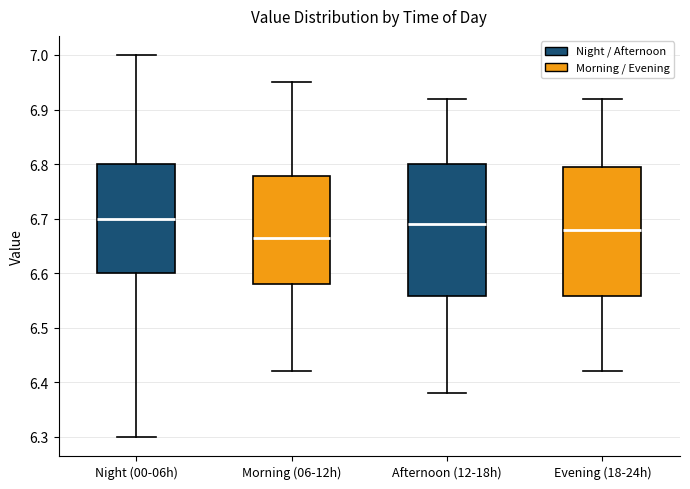

Where is the upper edge of the box for Evening (18-24h) on the y-axis? The values are not printed on the chart, so give them approximately, as read against the axis.

6.80